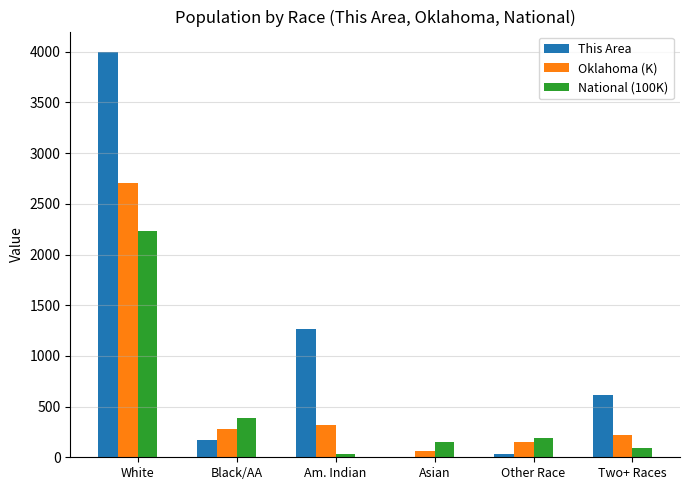

Which category has the highest value across all series?

White